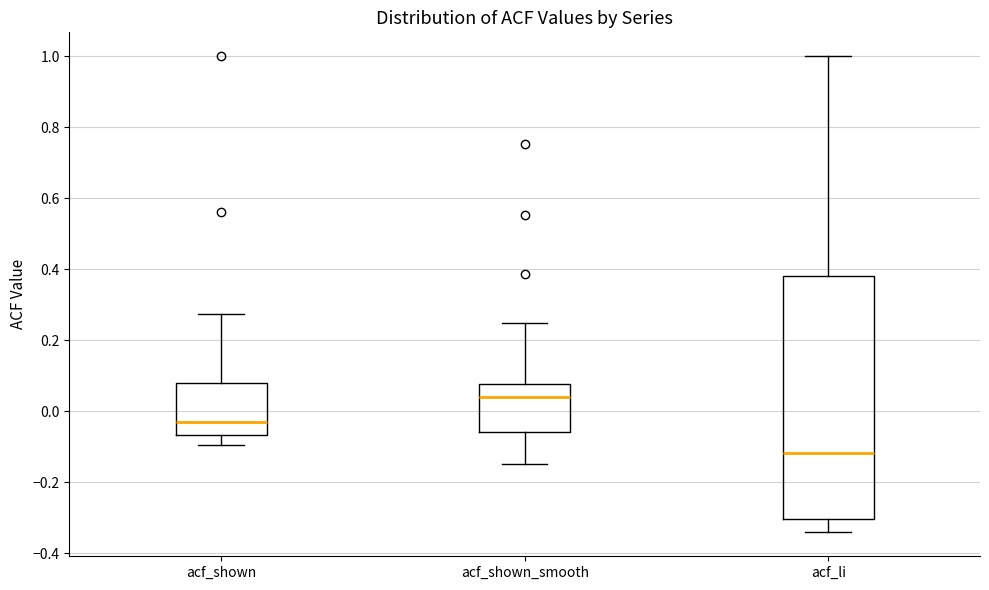

Which box has the lowest median line?

acf_li